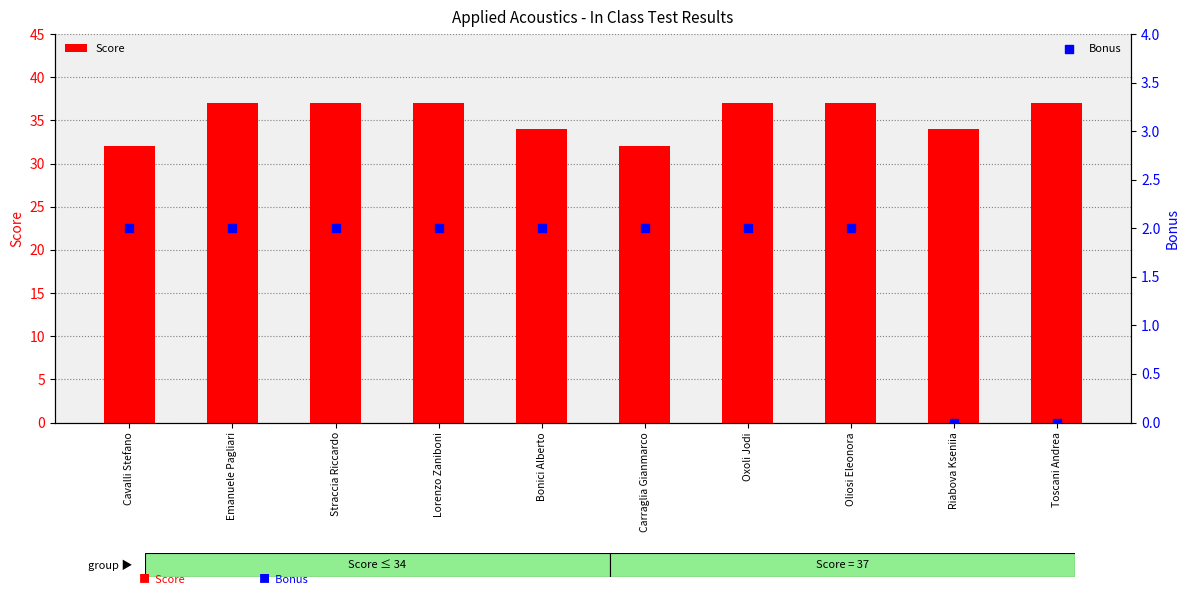

Which series has the largest Y range (max minus min)?

Score